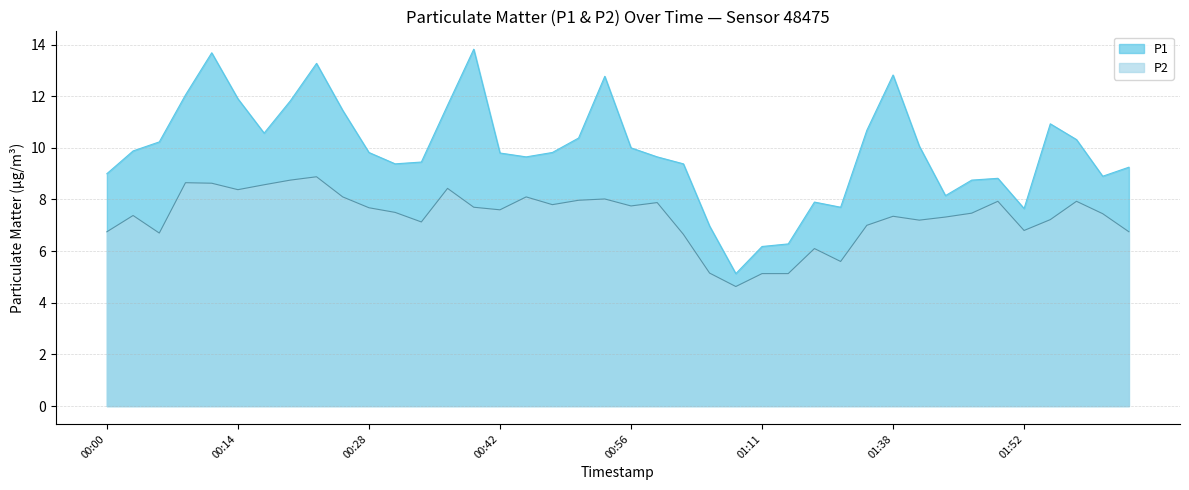

At which category is the sum across all series the highest?

00:11